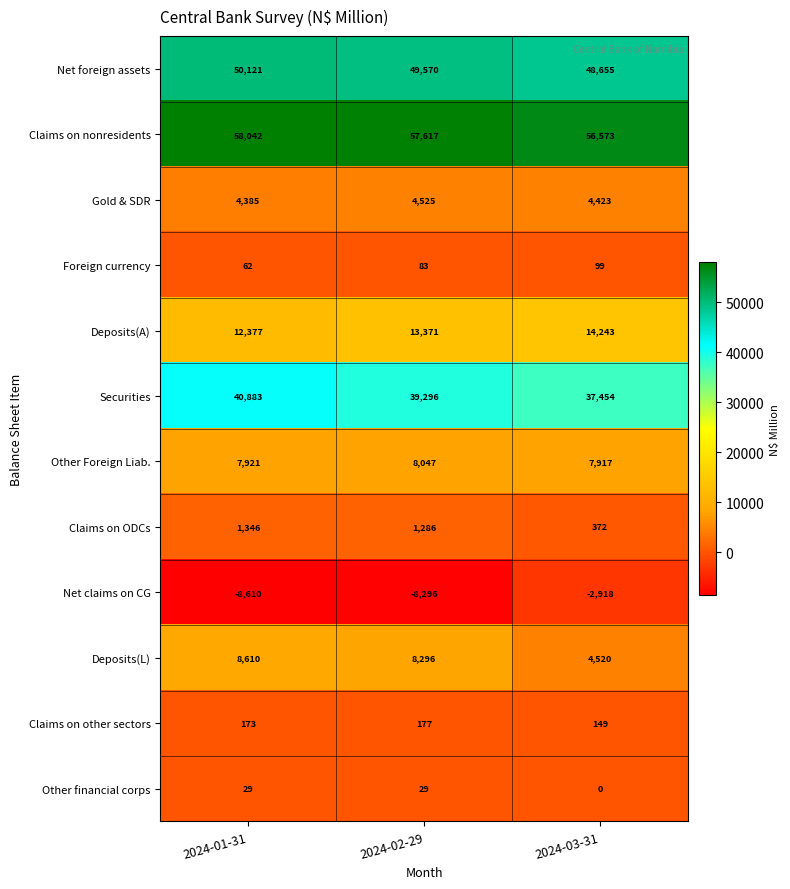

True or false: Net foreign assets has a value of 49570 at 2024-02-29.

True